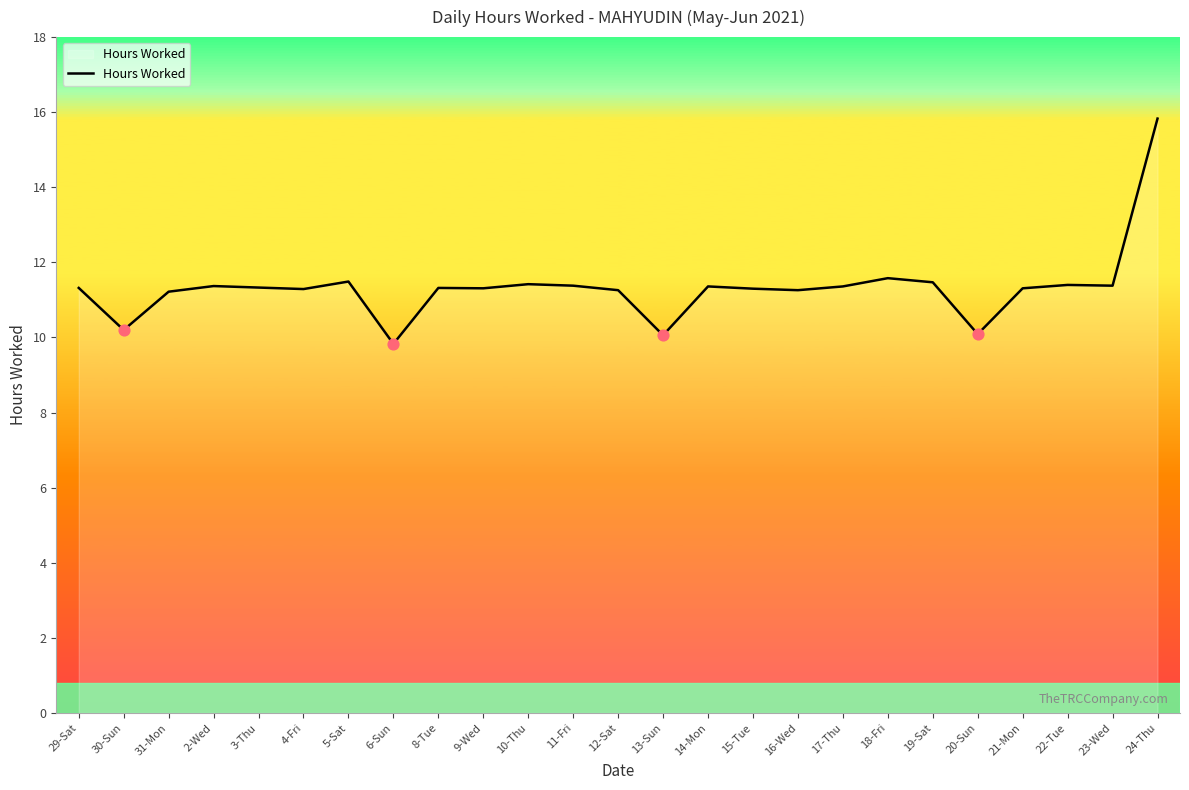

Which has a higher value, 30-Sun or 23-Wed?

23-Wed